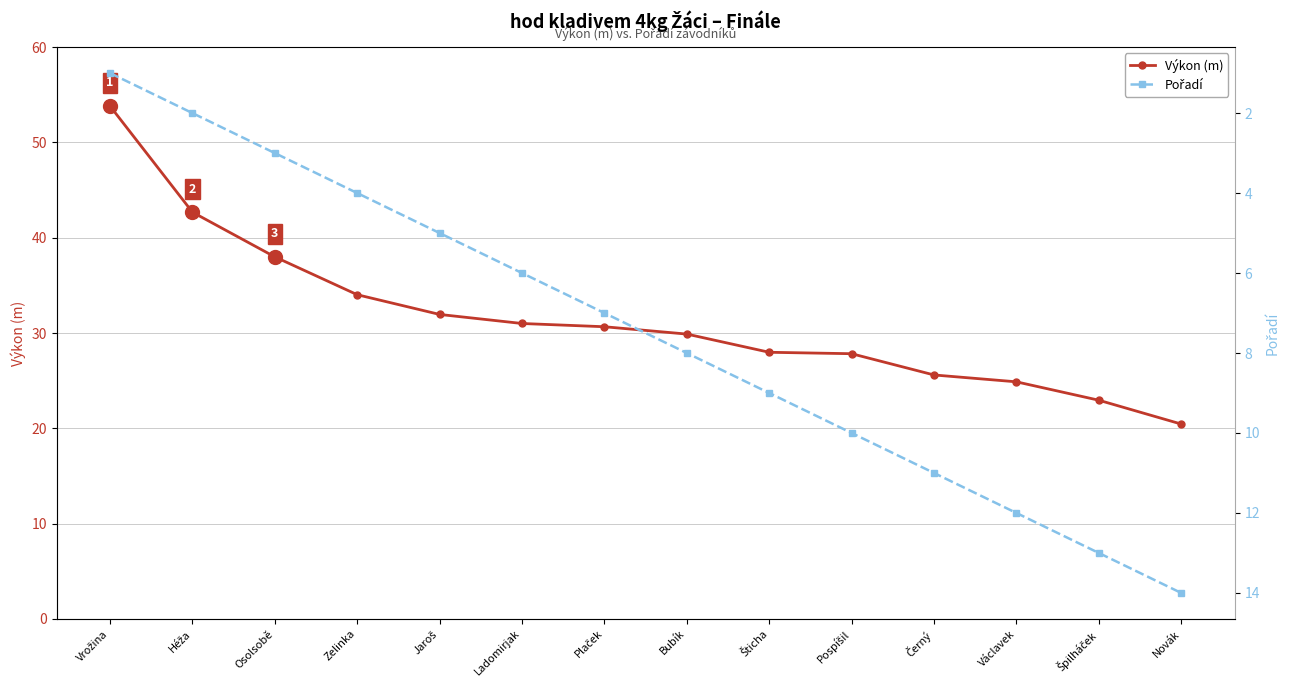

The value of Pořadí at Héža is 2.0. True or false?

True